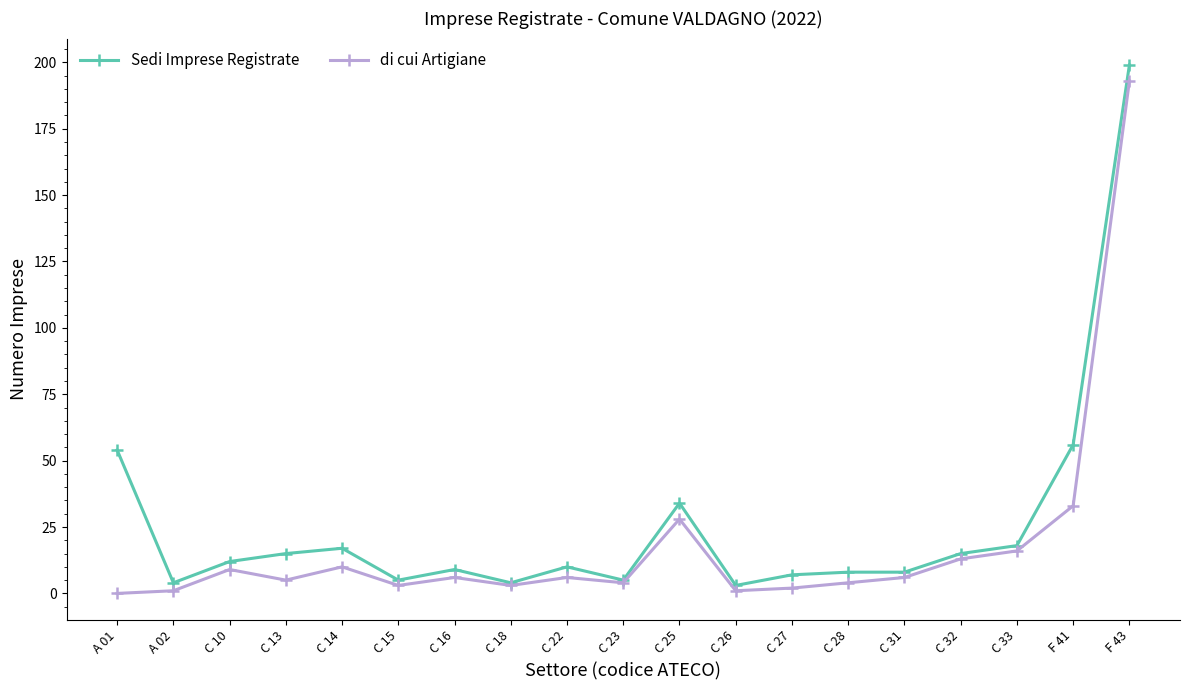

Reading left to right, transcribe all the data shown in this chart.

Sedi Imprese Registrate: 54	4	12	15	17	5	9	4	10	5	34	3	7	8	8	15	18	56	199
di cui Artigiane: 0	1	9	5	10	3	6	3	6	4	28	1	2	4	6	13	16	33	193